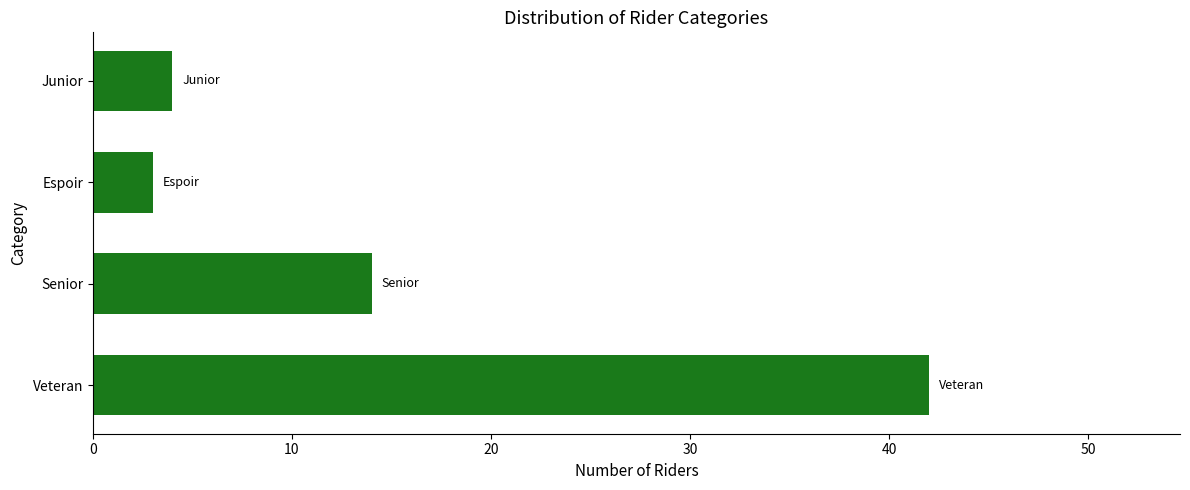

What is the maximum value shown in the chart?

42